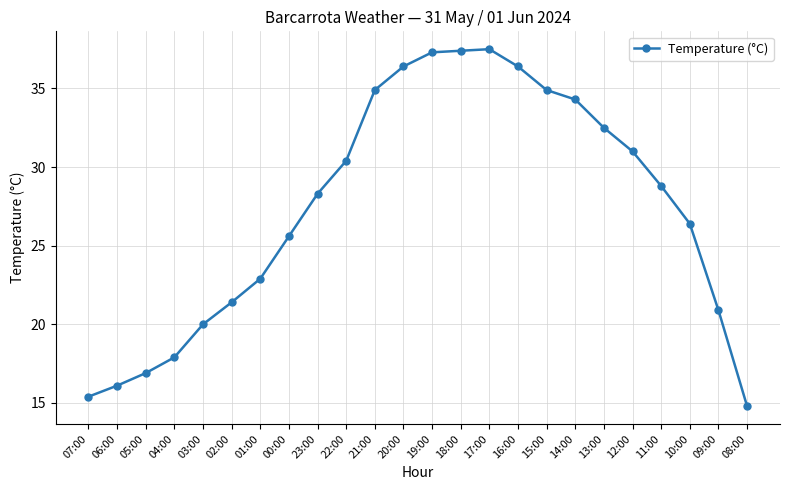

Is it true that the value at 03:00 is 20.0?

True